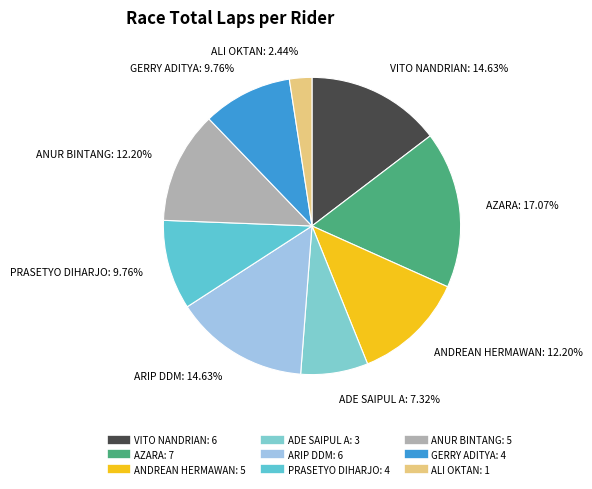

Is the sum of PRASETYO DIHARJO and ALI OKTAN greater than half?

No